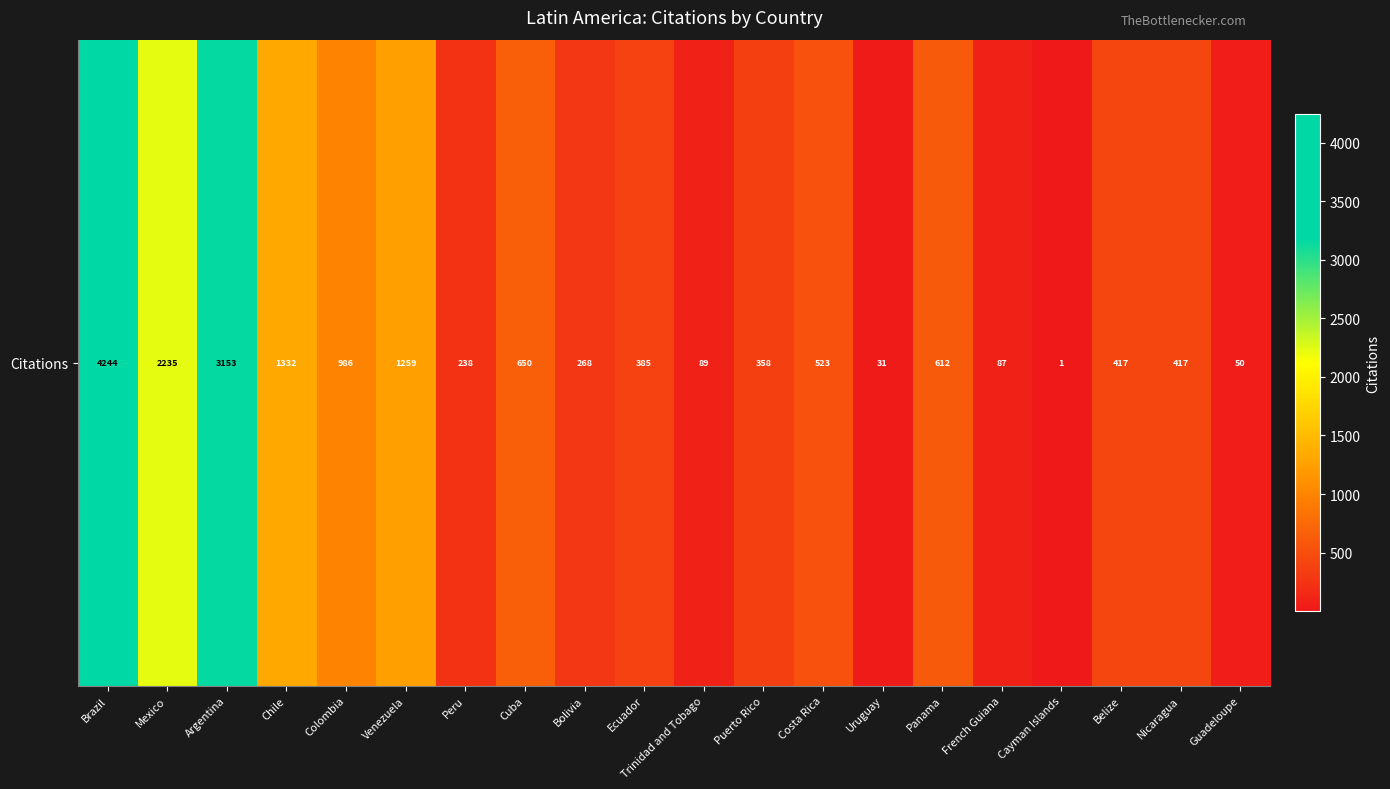

What is the ratio of the value at Chile to the value at Belize?

3.2